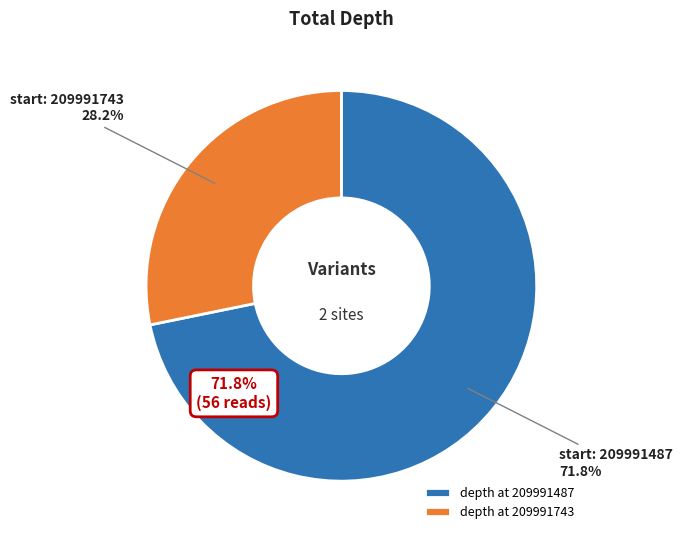

What is the change in value from 209991487 to 209991743?

-34